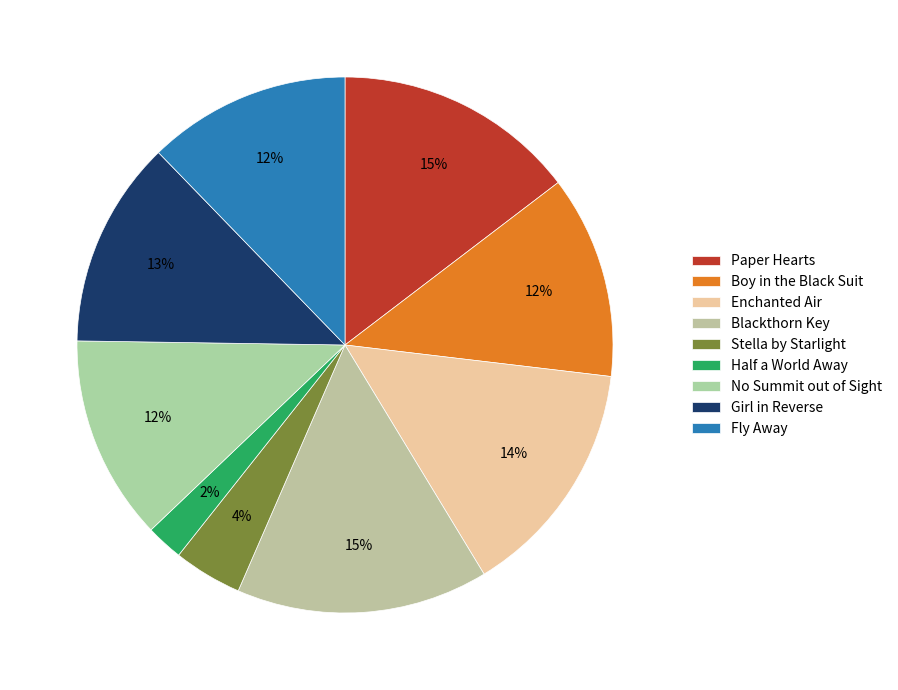

How many slices are in this pie chart?

9